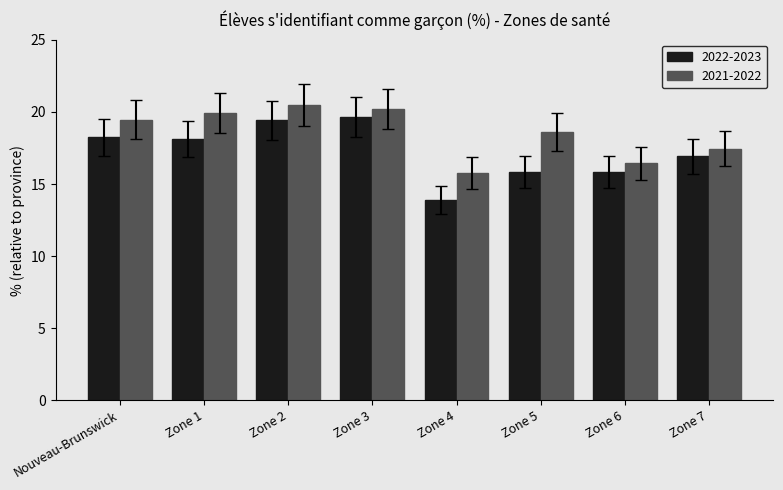

What position from the left is Zone 7?

8